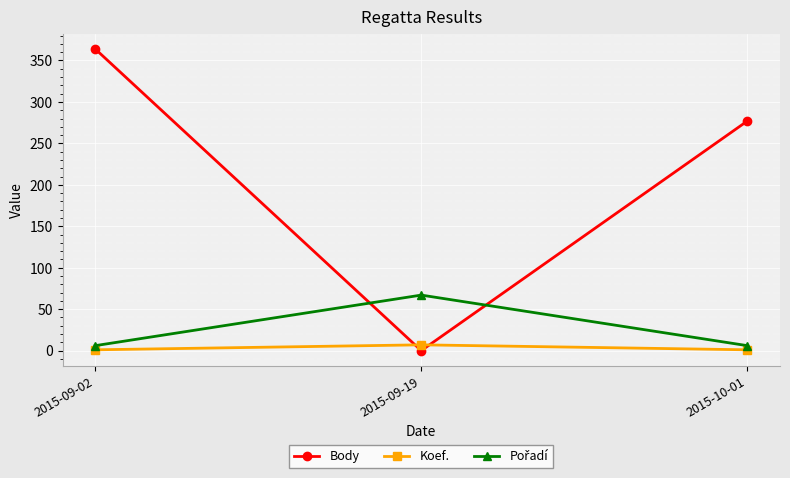

Does the chart have visible grid lines?

Yes